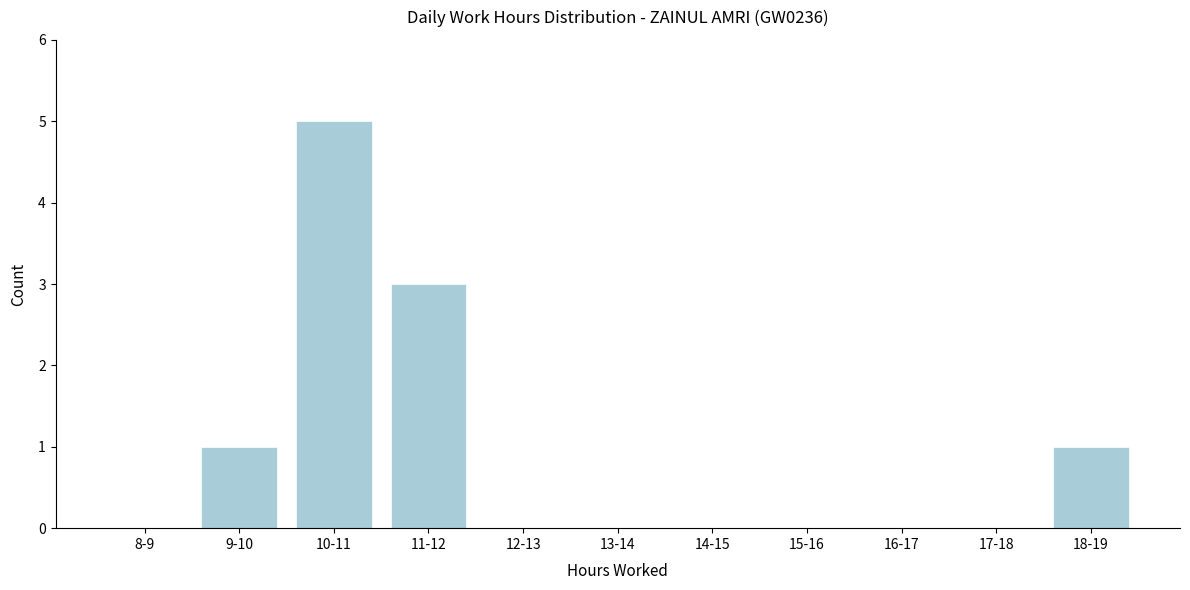

Reading left to right, list all the values displayed in this chart.

8-9=0	9-10=1	10-11=5	11-12=3	12-13=0	13-14=0	14-15=0	15-16=0	16-17=0	17-18=0	18-19=1